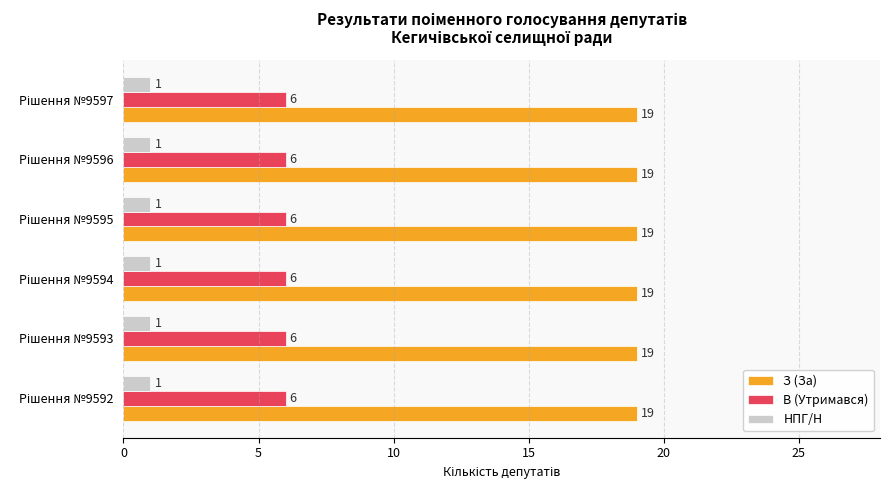

What is the maximum value shown in the chart?

19